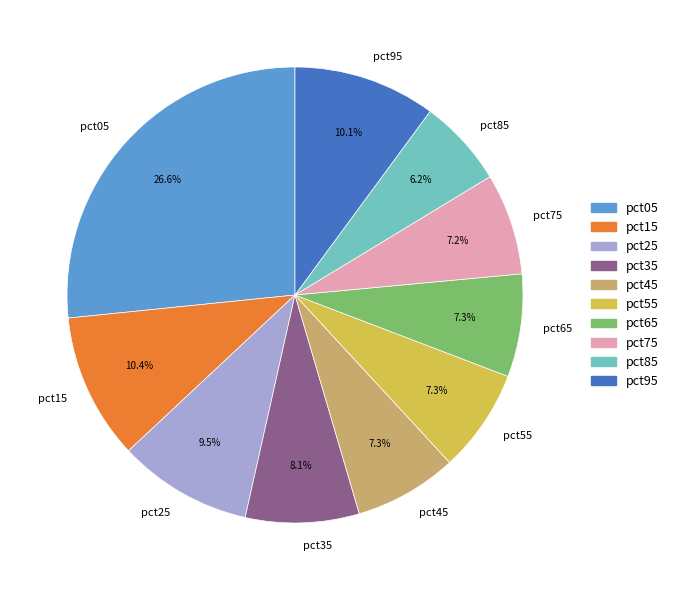

To the nearest percent, what percentage of the pie is pct35?

8%